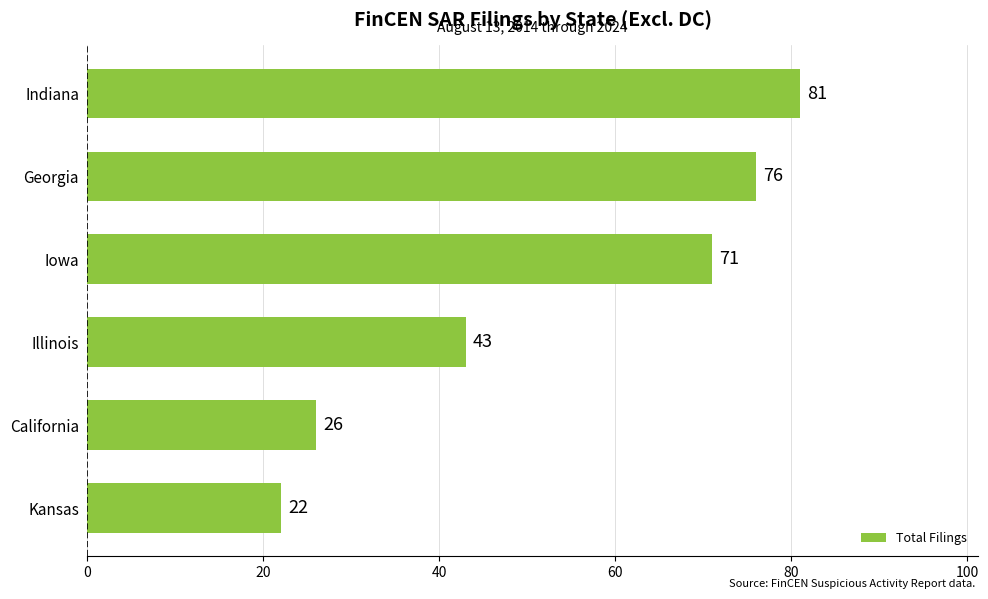

List the labels in order of value, largest first.

Indiana, Georgia, Iowa, Illinois, California, Kansas